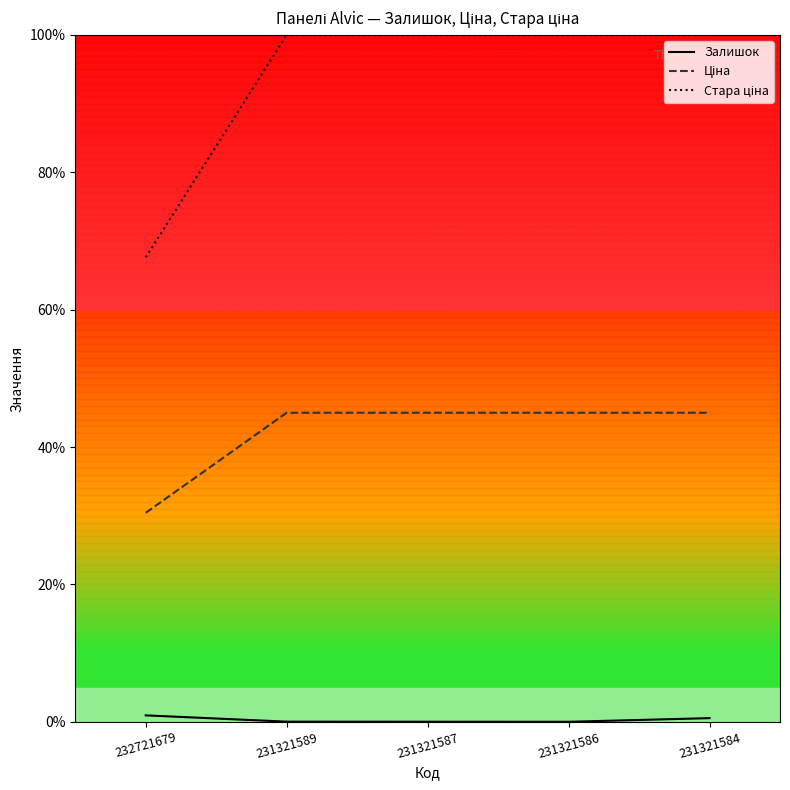

What is the sum of the Стара ціна values at 232721679 and 231321589?

167.6